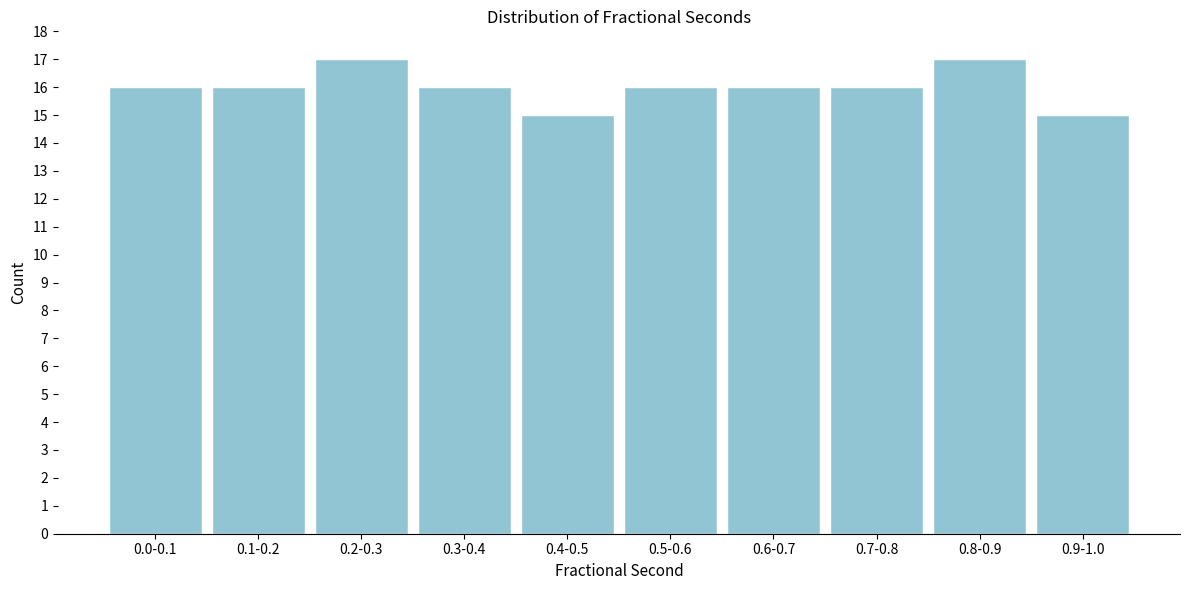

Reading left to right, transcribe all the data shown in this chart.

16	16	17	16	15	16	16	16	17	15